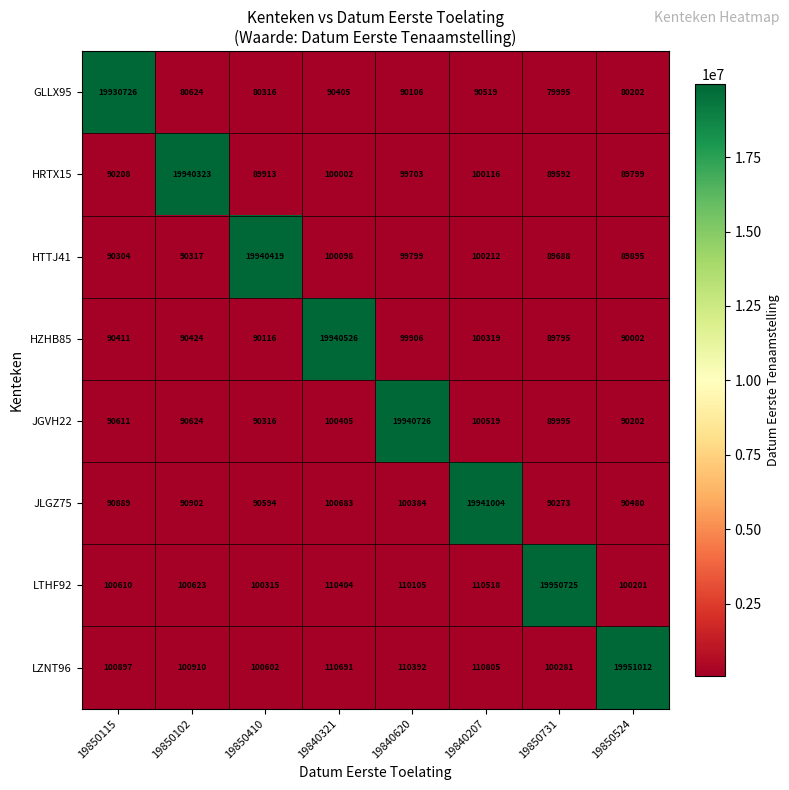

What is the average value of the LZNT96 series?

2585699